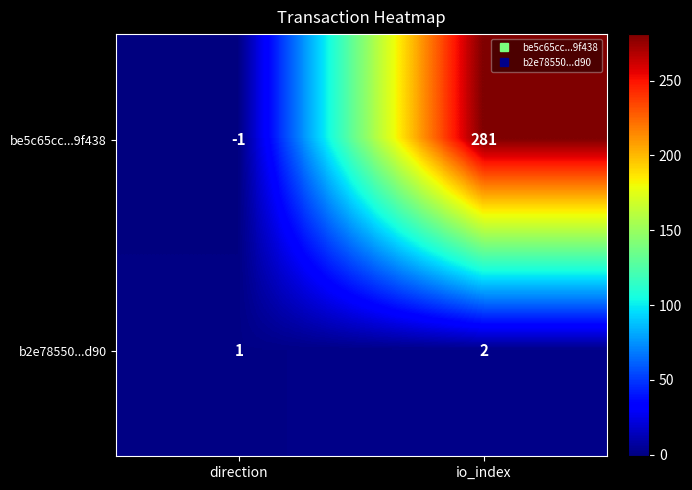

Reading right to left, extract all data points from this chart.

be5c65cc...9f438: 281	-1
b2e78550...d90: 2	1